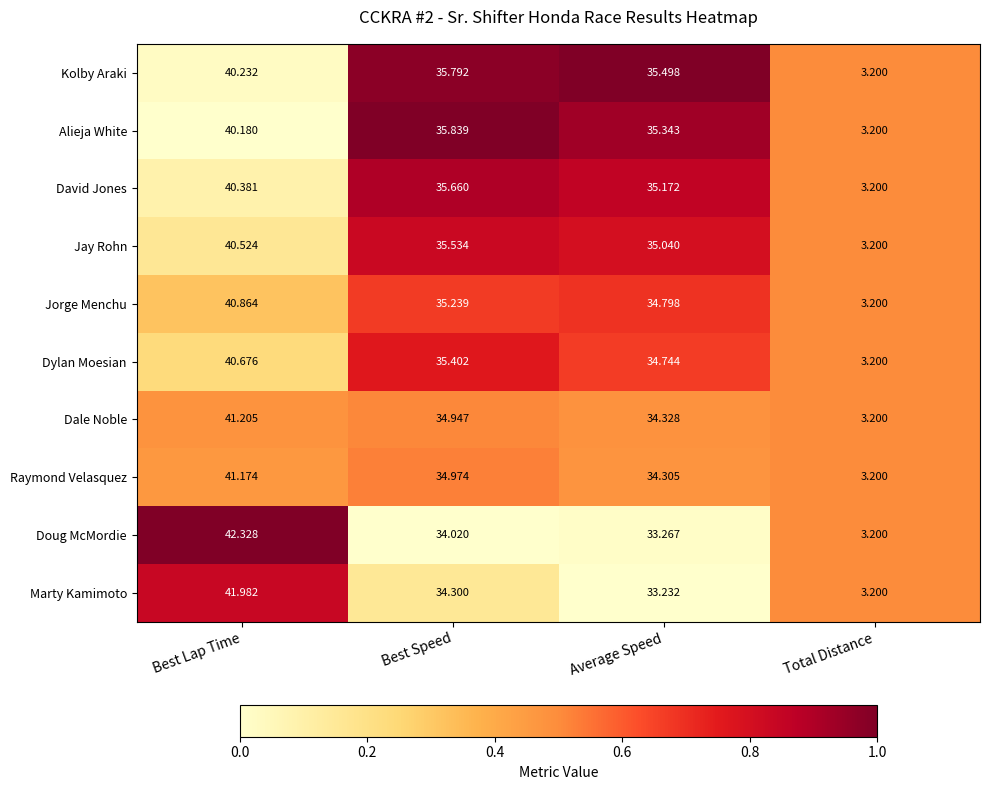

At Best Speed, list the series in order from smallest to largest.

Doug McMordie, Marty Kamimoto, Dale Noble, Raymond Velasquez, Jorge Menchu, Dylan Moesian, Jay Rohn, David Jones, Kolby Araki, Alieja White